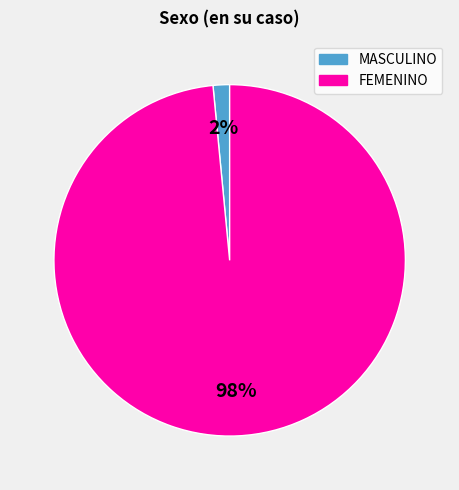

How many segments does this pie chart have?

2